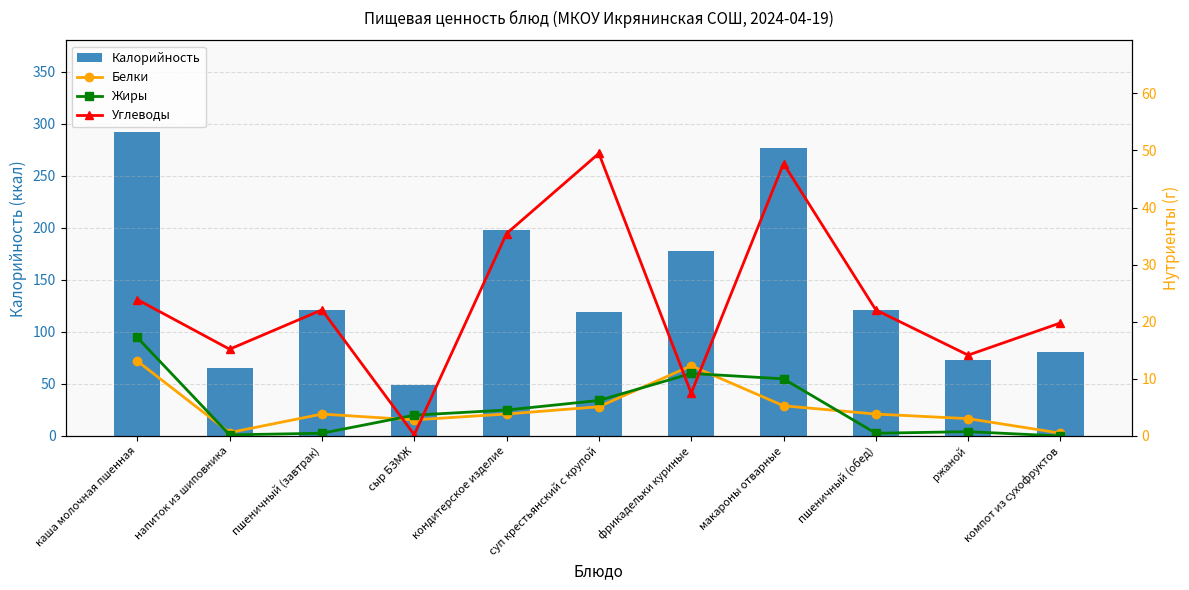

What is the difference between the Углеводы values at компот из сухофруктов and пшеничный (завтрак)?

2.3